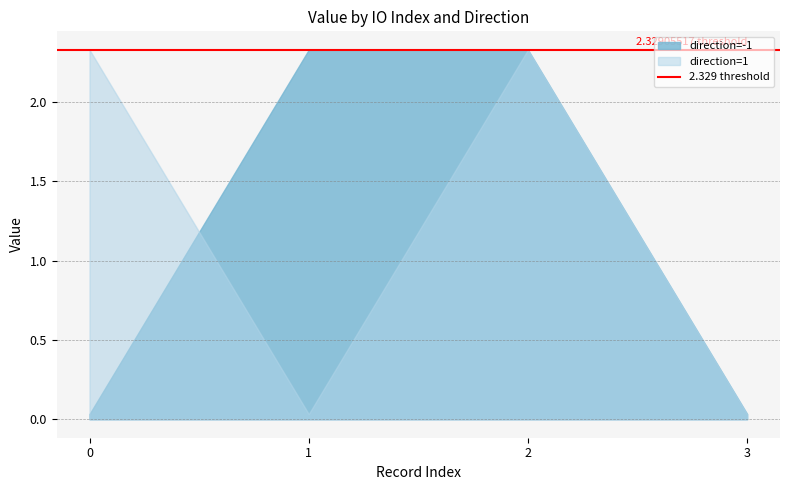

At which category is the sum across all series the highest?

2